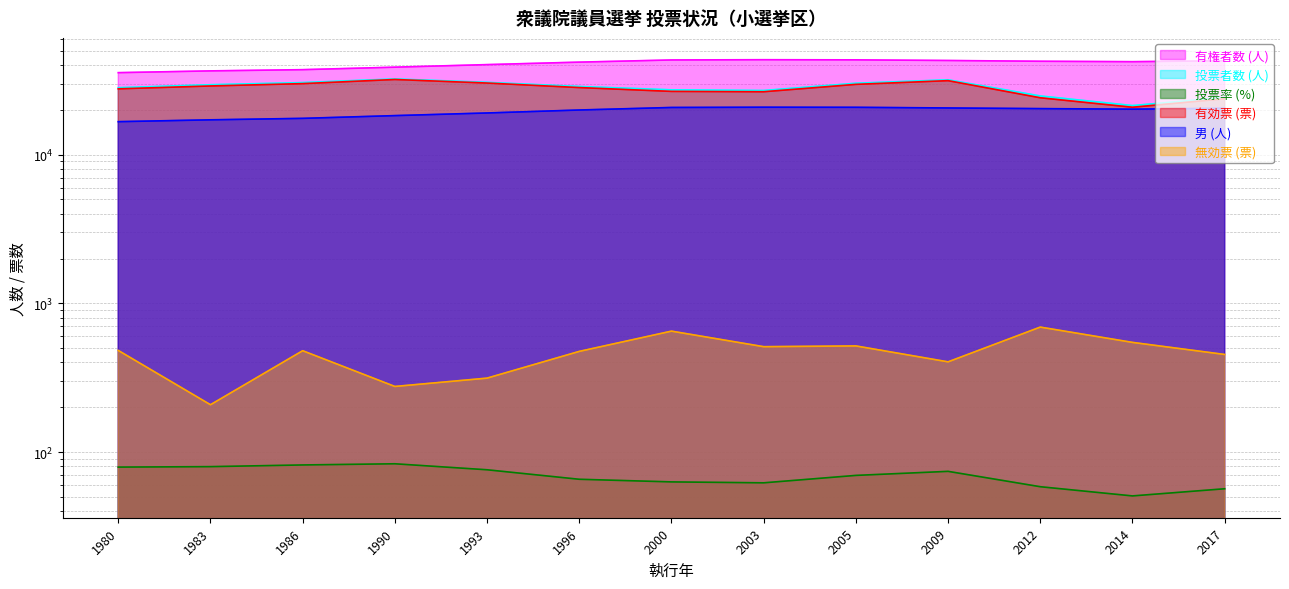

At which category is the sum across all series the highest?

2009